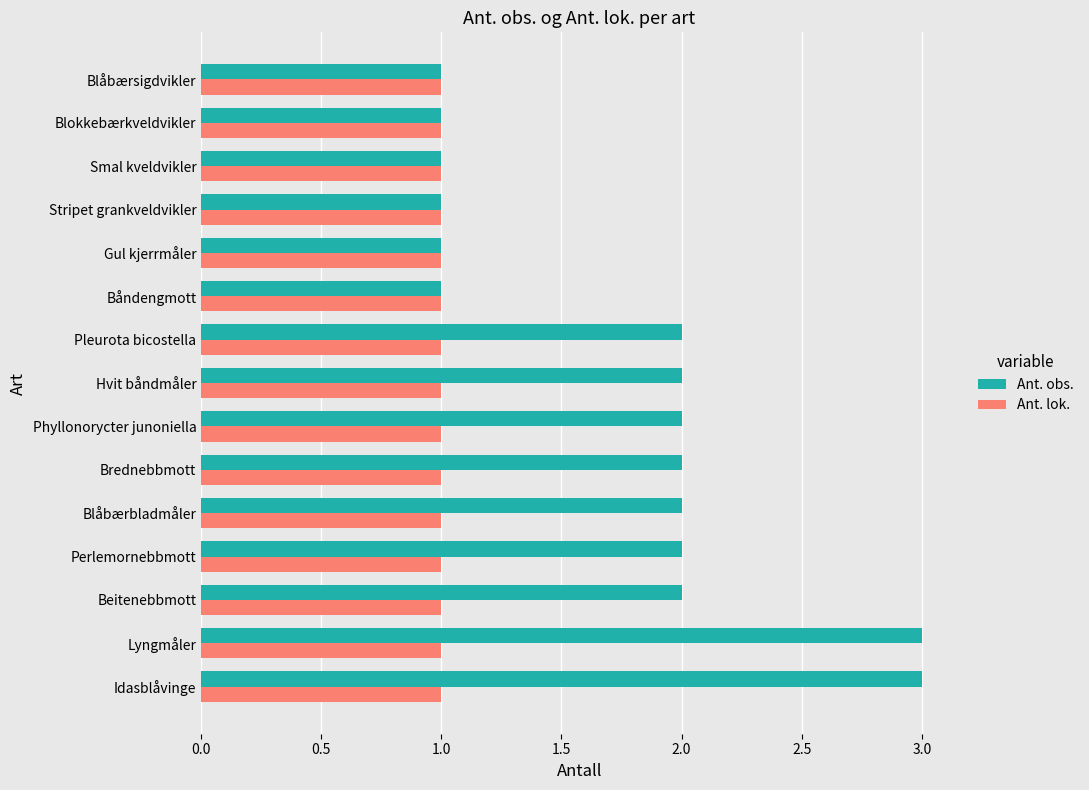

Rank the series by their average value, from lowest to highest.

Ant. lok., Ant. obs.